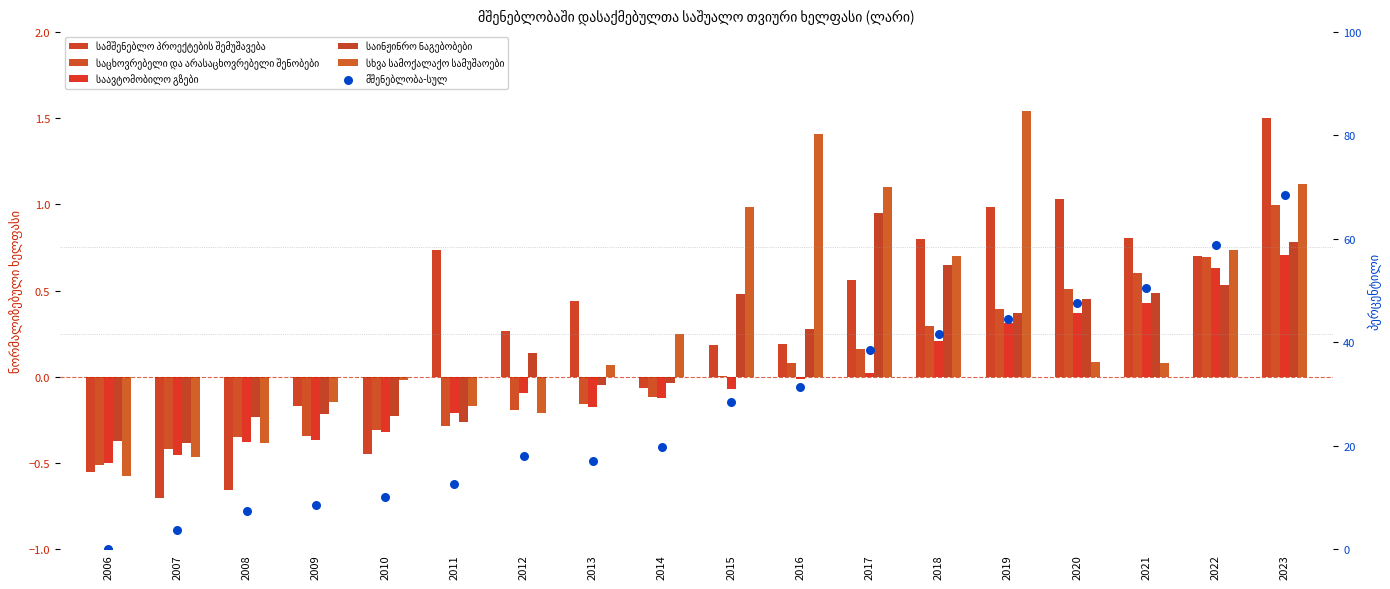

At how many categories does at least one series exceed 57?

2